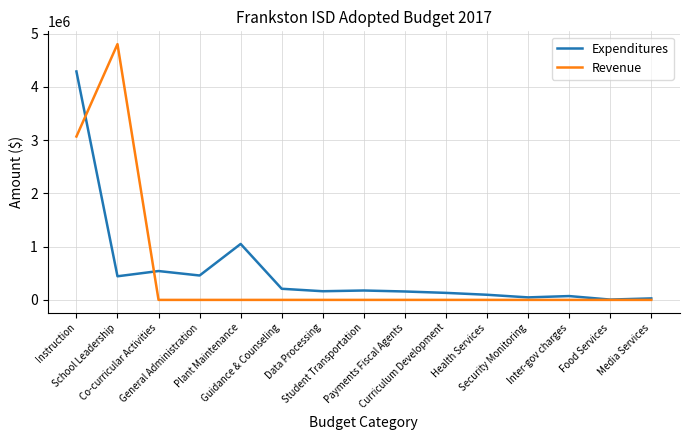

What is the maximum value for Revenue?

4802656